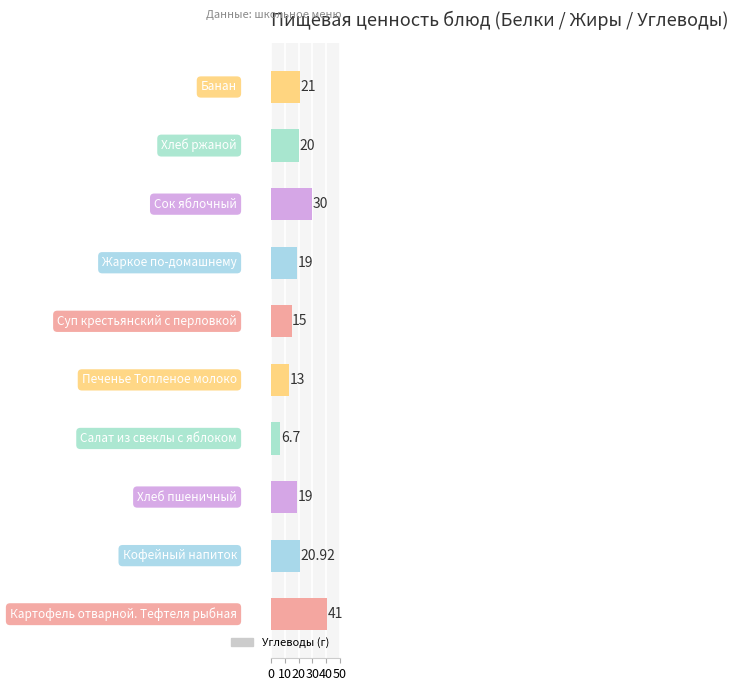

What is the difference between the second highest and second lowest values?

17.0